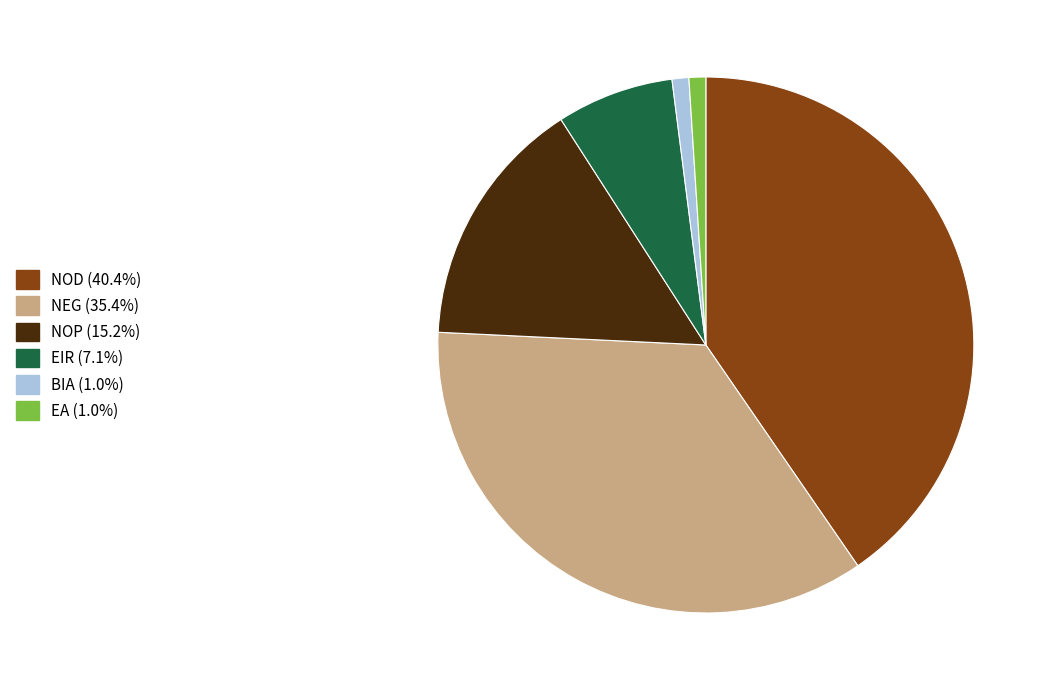

Do EIR (7.1%) and EA (1.0%) together represent more than half of the pie?

No